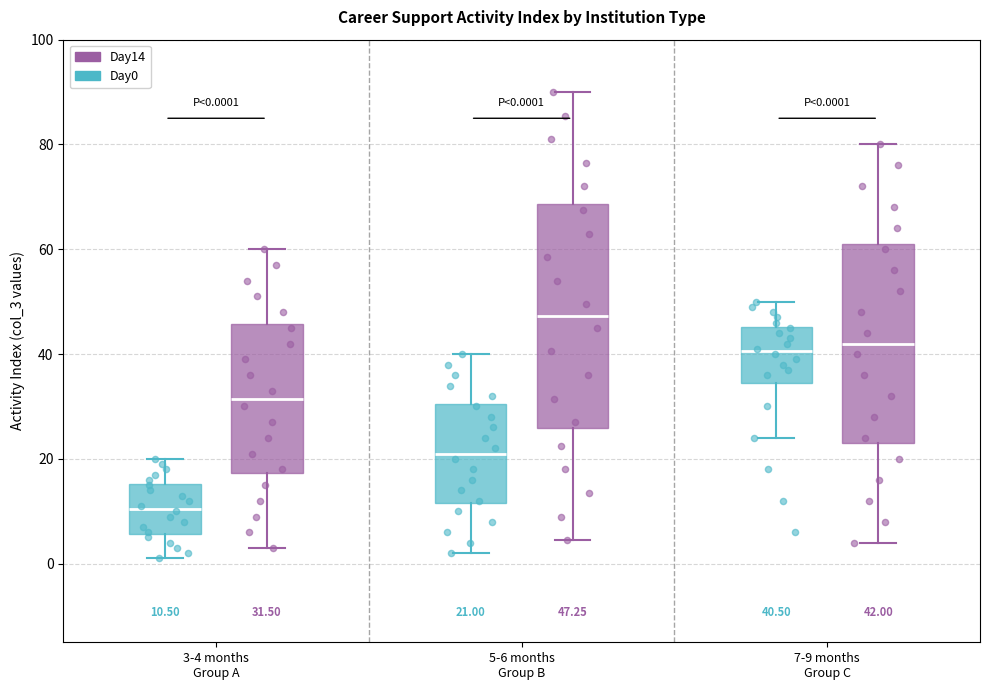

Comparing the boxes themselves (not the whiskers), which one is the tallest?

5-6 months Group B (Day14)